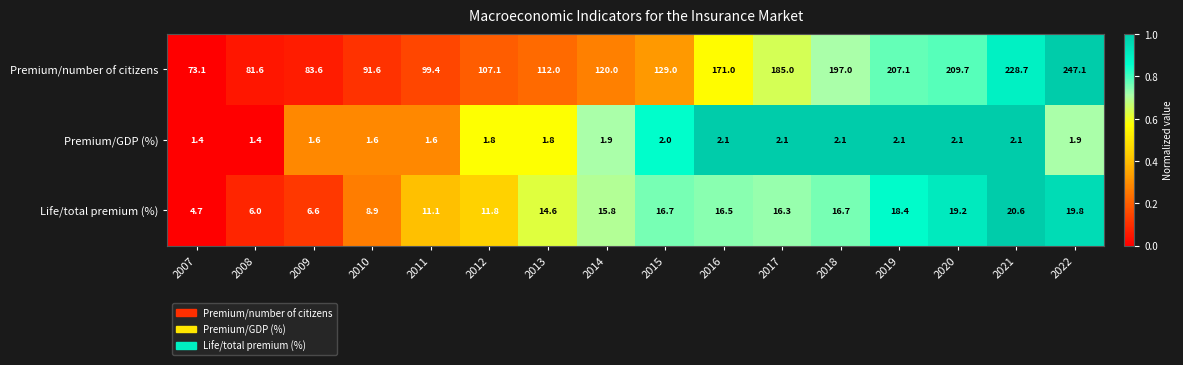

Count the number of categories in the chart.

16